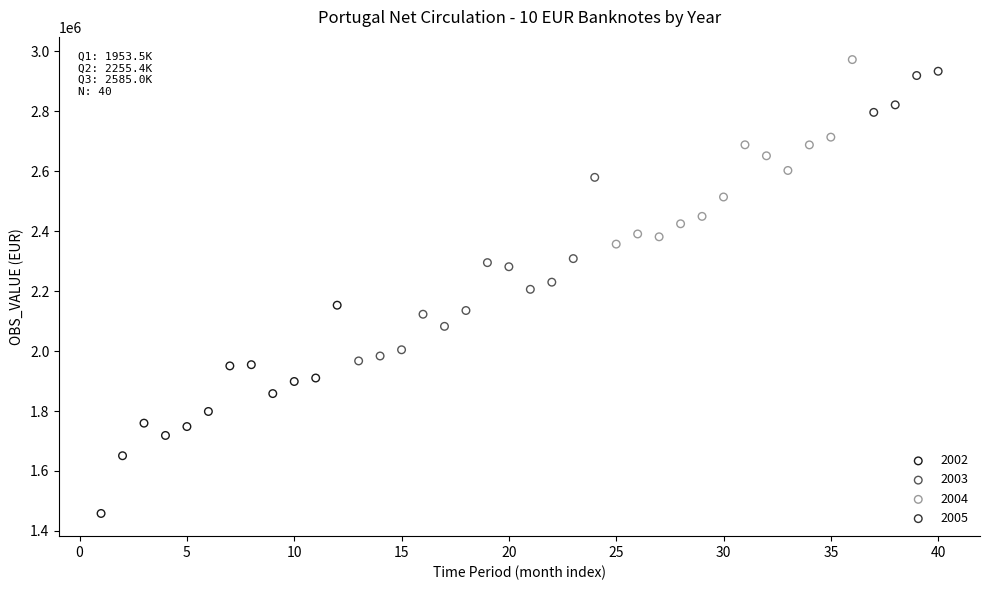

Which series has the largest Y range (max minus min)?

2002